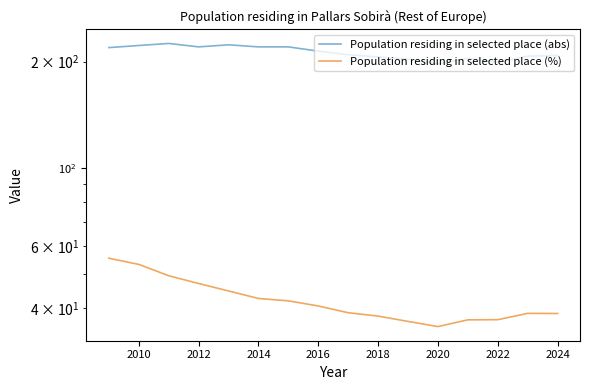

Does the chart have visible grid lines?

No